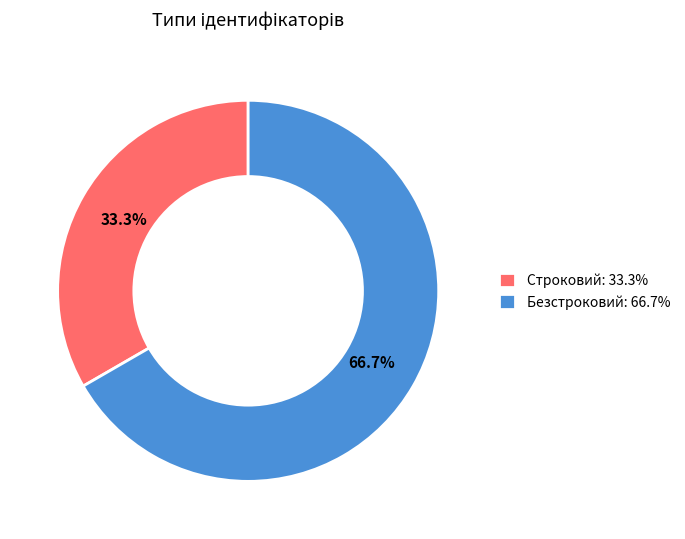

Count the number of slices in the pie.

2